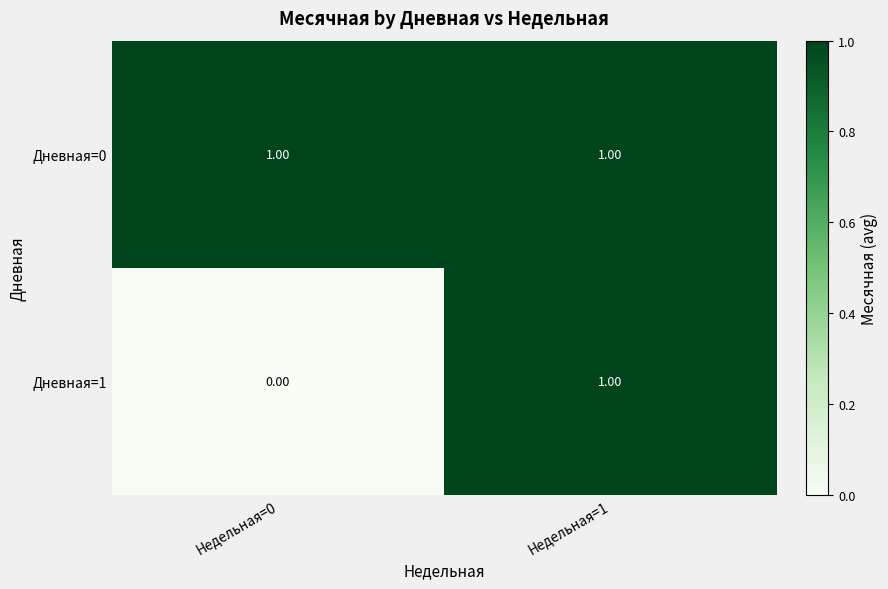

What is the total value across all series at Недельная=1?

2